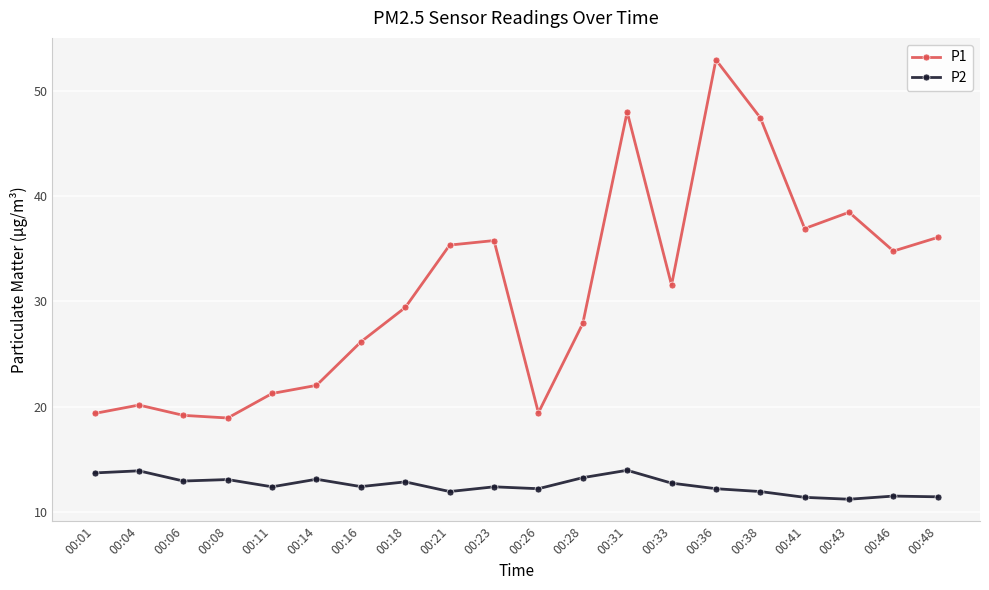

What is the spread (max minus min) of values at 00:38?

35.5